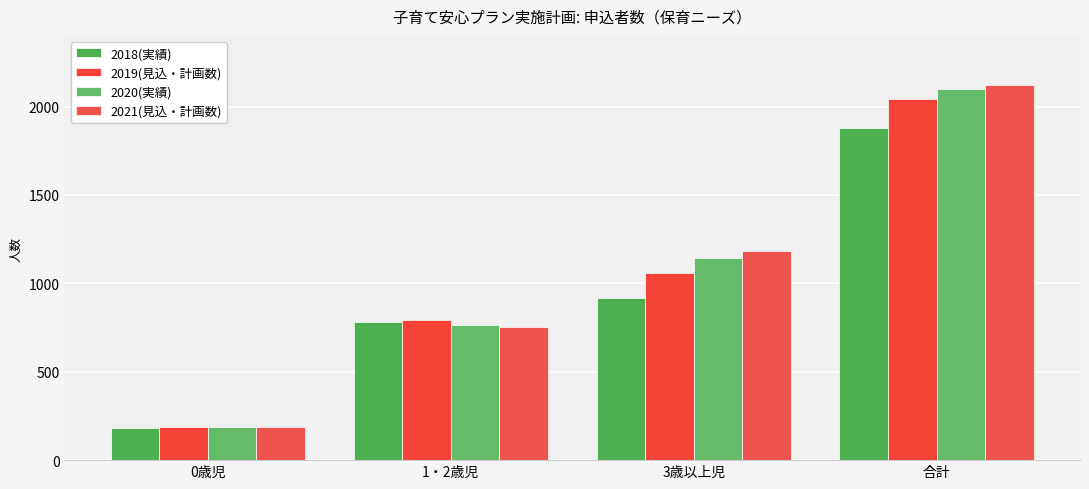

The 2021(見込・計画数) series shows 754 at 1・2歳児. True or false?

True